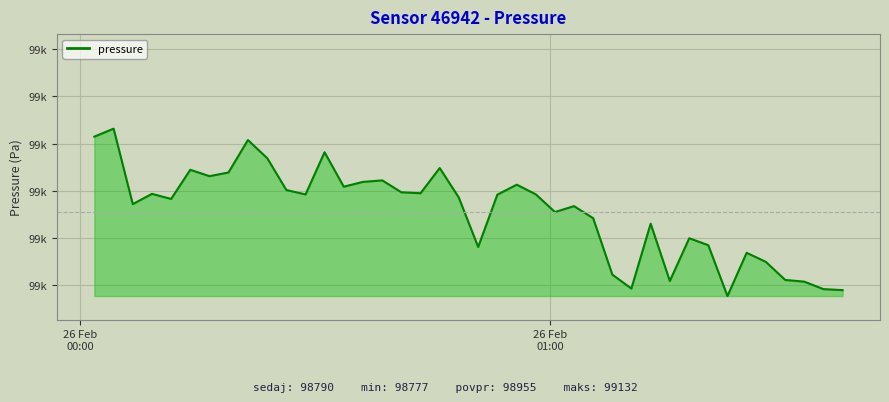

Reading right to left, extract all data points from this chart.

98789.9	98792.0	98807.7	98811.4	98849.8	98868.8	98777.3	98884.9	98899.6	98809.2	98930.5	98793.2	98822.7	98942.1	98967.6	98955.1	98992.5	99012.9	98991.8	98881.2	98986.0	99048.2	98994.9	98996.8	99022.0	99018.8	99008.7	99081.6	98992.3	99001.6	99068.8	99107.4	99038.8	99031.0	99044.5	98982.8	98993.5	98971.8	99131.5	99114.6